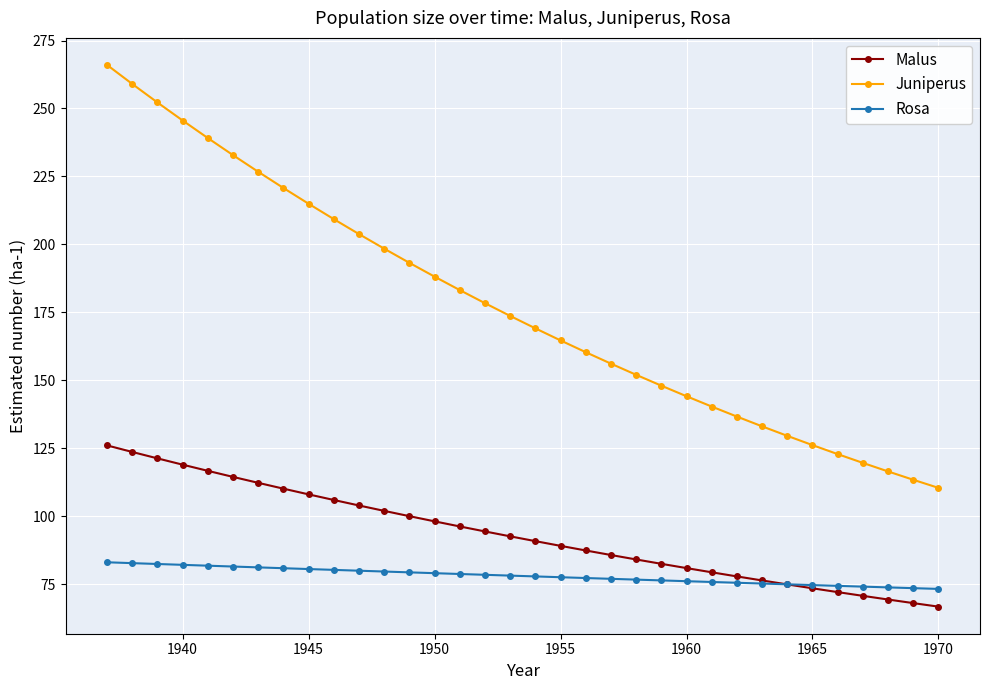

True or false: Malus and Juniperus cross at least once.

False